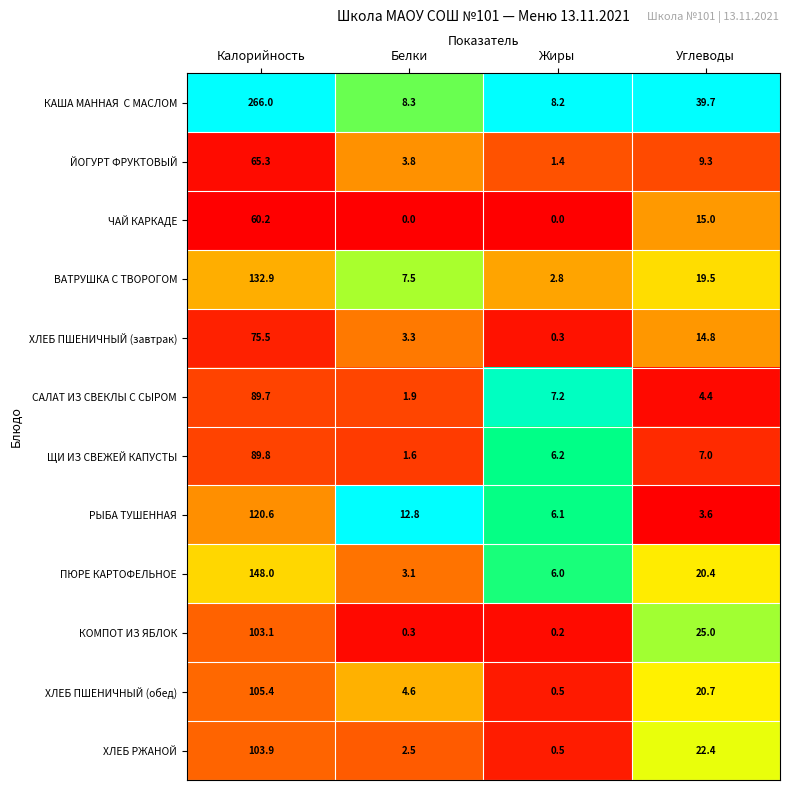

The value of ЧАЙ КАРКАДЕ at Калорийность is 60.2. True or false?

True